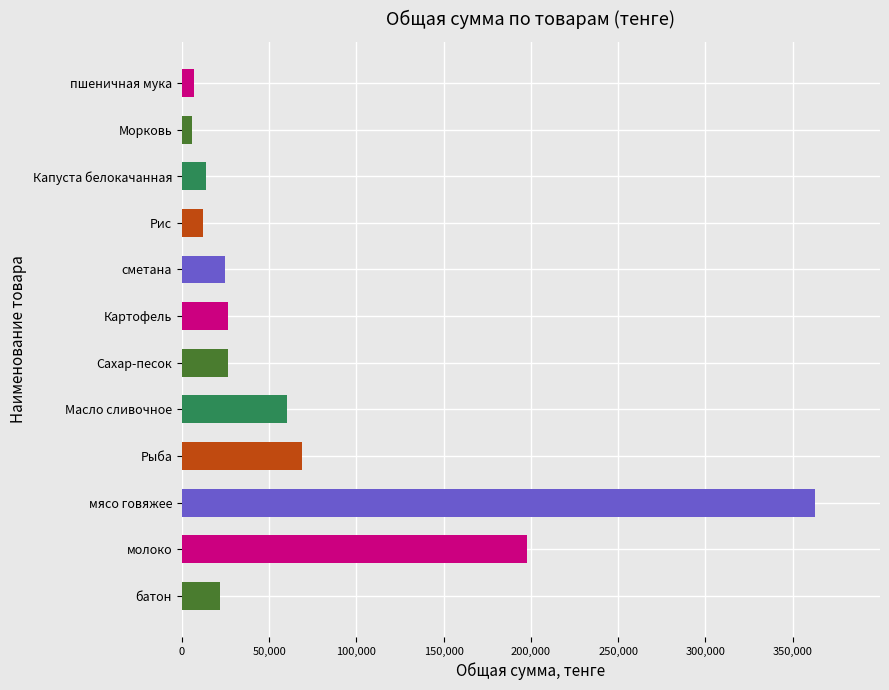

What is the difference between the maximum and minimum values?

356900